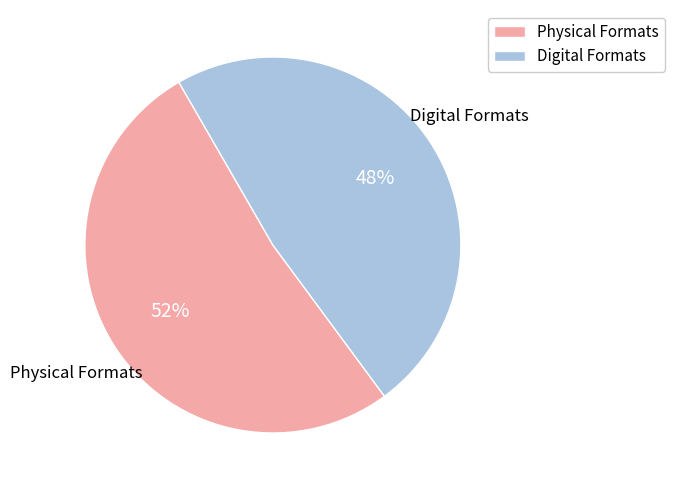

Which slice is the largest?

Physical Formats